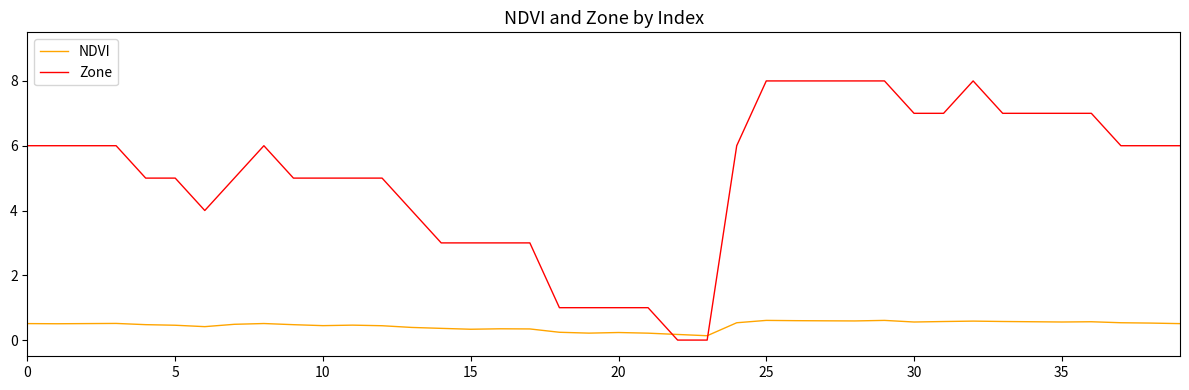

What is the difference between the maximum and minimum values in the NDVI series?

0.5